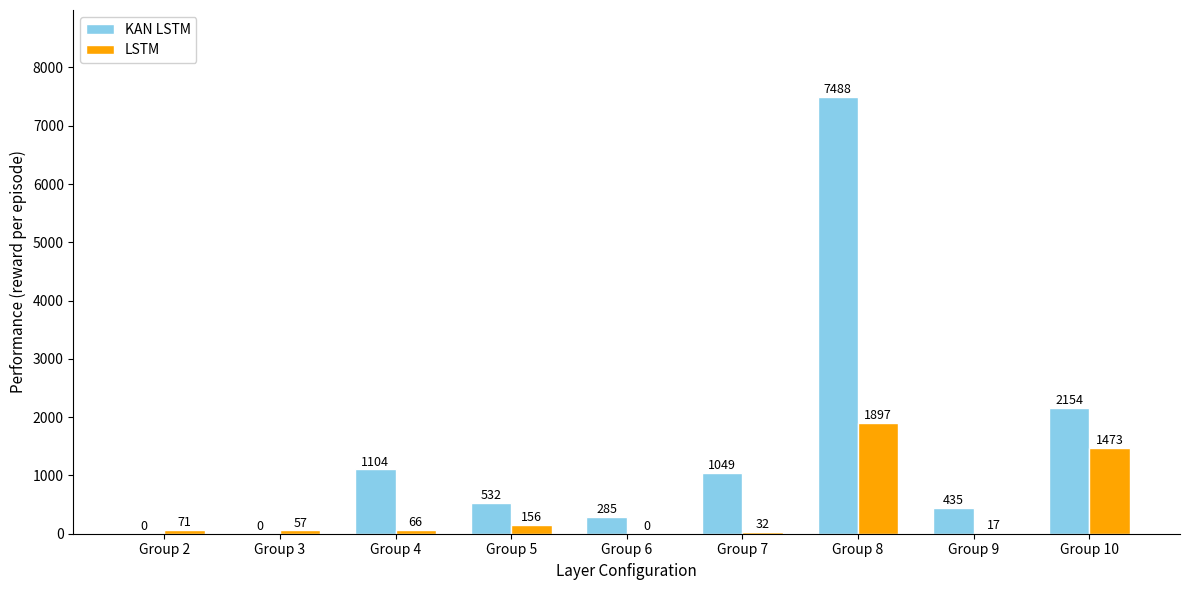

Where is LSTM nearest to the value 948?

Group 10